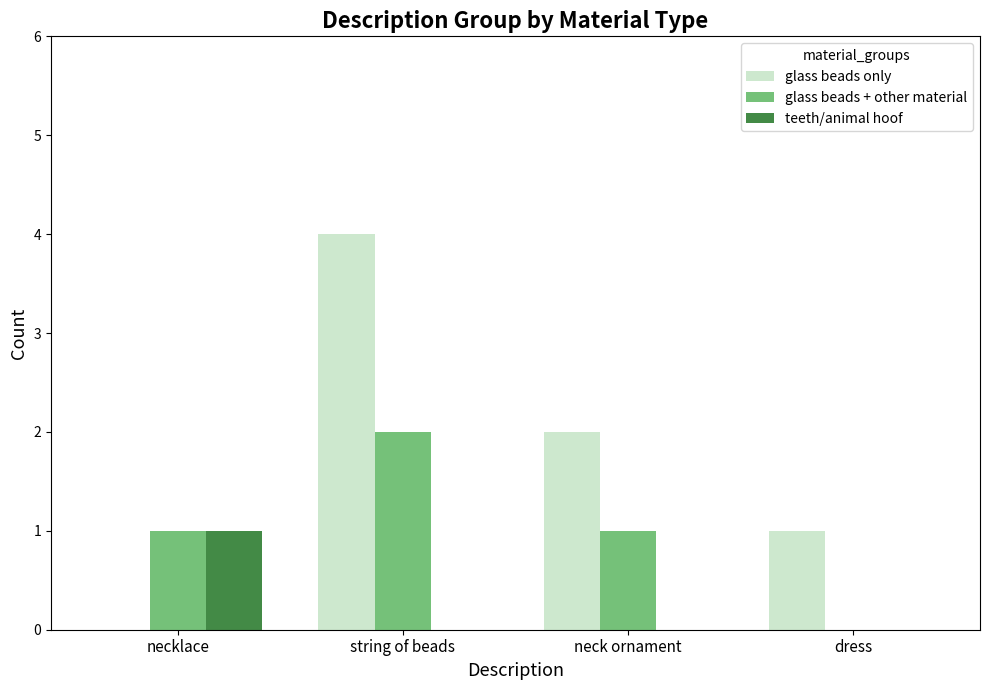

Are the bars grouped side by side (vs. stacked)?

Yes